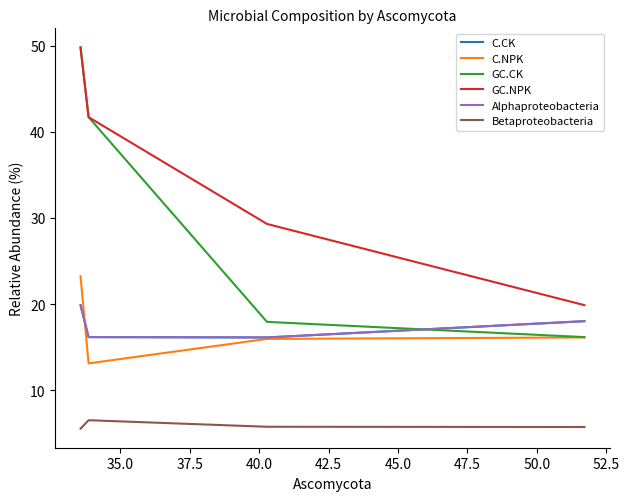

How many interior local valleys does the C.CK series have?

1